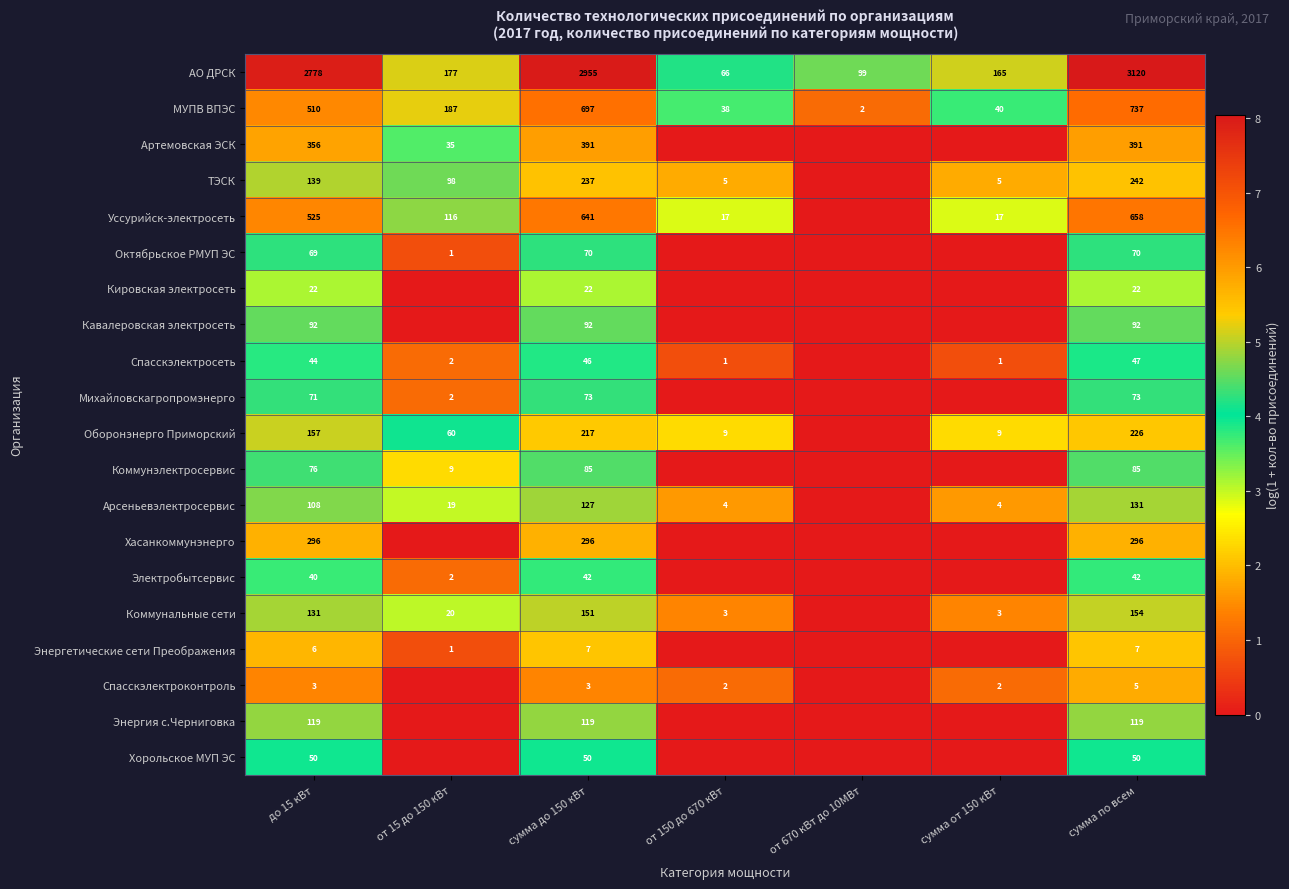

What is the total value across all series at сумма по всем?

6567